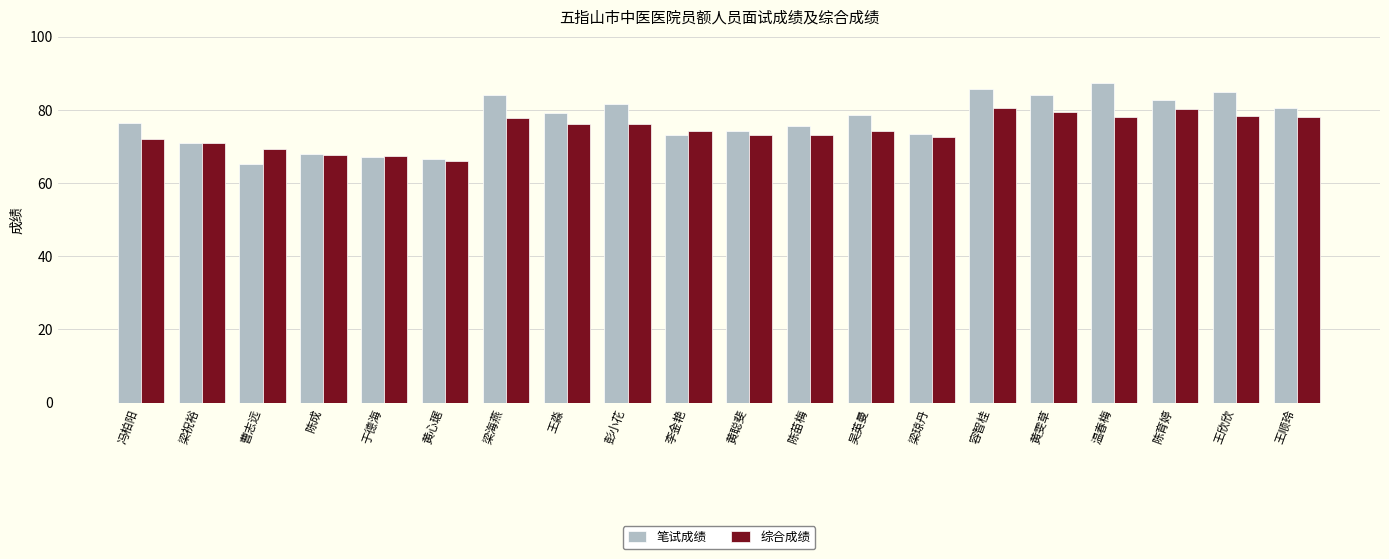

Read the 笔试成绩 value at 黄聪斐.

74.2